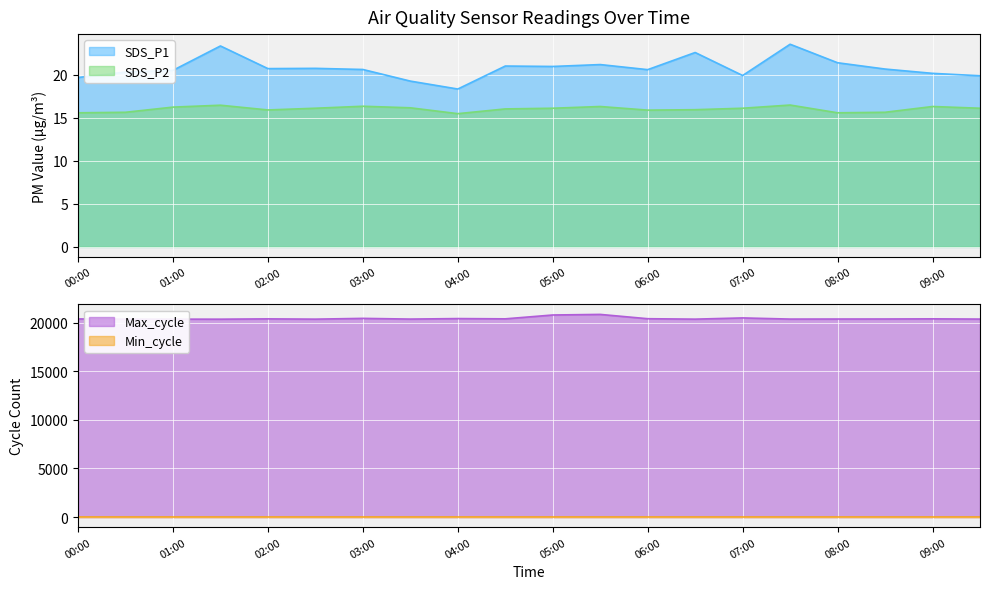

What position from the right is 04:00?

12